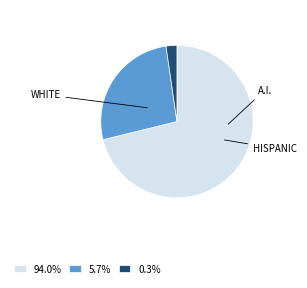

Does any single category account for the majority?

Yes